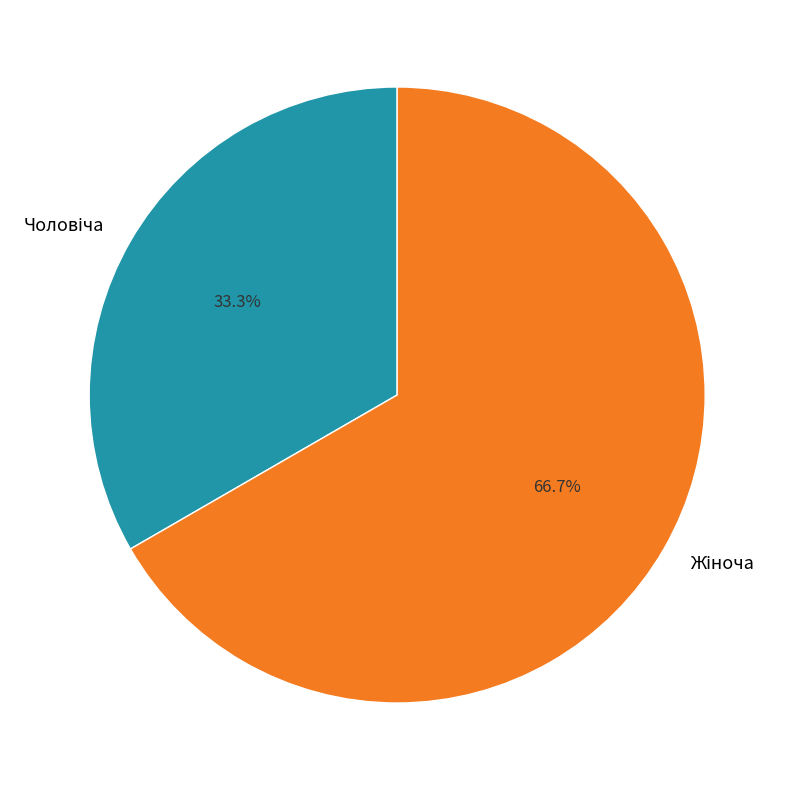

Does any single category account for the majority?

Yes